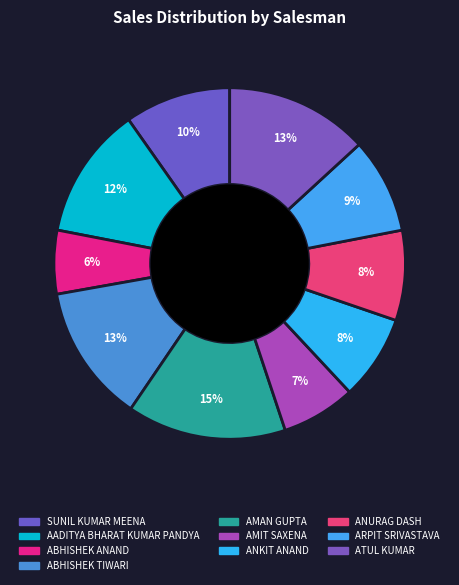

Count the number of slices in the pie.

10